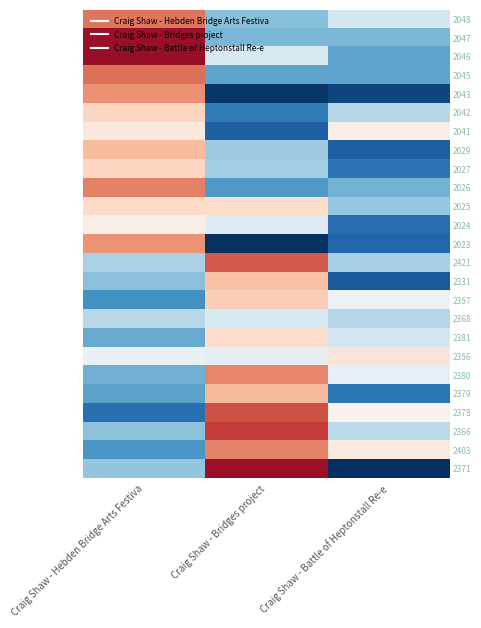

Reading left to right, extract all data points from this chart.

2048: Craig Shaw - Hebden Bridge Arts Festiva=1.2	Craig Shaw - Bridges project=-0.1	Craig Shaw - Battle of Heptonstall Re-e=0.3
2047: Craig Shaw - Hebden Bridge Arts Festiva=1.6	Craig Shaw - Bridges project=-0.1	Craig Shaw - Battle of Heptonstall Re-e=-0.1
2046: Craig Shaw - Hebden Bridge Arts Festiva=1.6	Craig Shaw - Bridges project=0.3	Craig Shaw - Battle of Heptonstall Re-e=-0.2
2045: Craig Shaw - Hebden Bridge Arts Festiva=1.2	Craig Shaw - Bridges project=-0.2	Craig Shaw - Battle of Heptonstall Re-e=-0.2
2043: Craig Shaw - Hebden Bridge Arts Festiva=1.1	Craig Shaw - Bridges project=-0.8	Craig Shaw - Battle of Heptonstall Re-e=-0.7
2042: Craig Shaw - Hebden Bridge Arts Festiva=0.8	Craig Shaw - Bridges project=-0.4	Craig Shaw - Battle of Heptonstall Re-e=0.1
2041: Craig Shaw - Hebden Bridge Arts Festiva=0.6	Craig Shaw - Bridges project=-0.6	Craig Shaw - Battle of Heptonstall Re-e=0.6
2029: Craig Shaw - Hebden Bridge Arts Festiva=0.9	Craig Shaw - Bridges project=0.0	Craig Shaw - Battle of Heptonstall Re-e=-0.6
2027: Craig Shaw - Hebden Bridge Arts Festiva=0.8	Craig Shaw - Bridges project=0.0	Craig Shaw - Battle of Heptonstall Re-e=-0.5
2026: Craig Shaw - Hebden Bridge Arts Festiva=1.2	Craig Shaw - Bridges project=-0.2	Craig Shaw - Battle of Heptonstall Re-e=-0.1
2025: Craig Shaw - Hebden Bridge Arts Festiva=0.8	Craig Shaw - Bridges project=0.7	Craig Shaw - Battle of Heptonstall Re-e=-0.0
2024: Craig Shaw - Hebden Bridge Arts Festiva=0.6	Craig Shaw - Bridges project=0.3	Craig Shaw - Battle of Heptonstall Re-e=-0.5
2023: Craig Shaw - Hebden Bridge Arts Festiva=1.1	Craig Shaw - Bridges project=-0.8	Craig Shaw - Battle of Heptonstall Re-e=-0.5
2421: Craig Shaw - Hebden Bridge Arts Festiva=0.1	Craig Shaw - Bridges project=1.3	Craig Shaw - Battle of Heptonstall Re-e=0.1
2331: Craig Shaw - Hebden Bridge Arts Festiva=-0.0	Craig Shaw - Bridges project=0.9	Craig Shaw - Battle of Heptonstall Re-e=-0.6
2357: Craig Shaw - Hebden Bridge Arts Festiva=-0.3	Craig Shaw - Bridges project=0.8	Craig Shaw - Battle of Heptonstall Re-e=0.4
2368: Craig Shaw - Hebden Bridge Arts Festiva=0.1	Craig Shaw - Bridges project=0.3	Craig Shaw - Battle of Heptonstall Re-e=0.1
2381: Craig Shaw - Hebden Bridge Arts Festiva=-0.2	Craig Shaw - Bridges project=0.7	Craig Shaw - Battle of Heptonstall Re-e=0.2
2356: Craig Shaw - Hebden Bridge Arts Festiva=0.4	Craig Shaw - Bridges project=0.4	Craig Shaw - Battle of Heptonstall Re-e=0.7
2380: Craig Shaw - Hebden Bridge Arts Festiva=-0.1	Craig Shaw - Bridges project=1.1	Craig Shaw - Battle of Heptonstall Re-e=0.4
2379: Craig Shaw - Hebden Bridge Arts Festiva=-0.2	Craig Shaw - Bridges project=0.9	Craig Shaw - Battle of Heptonstall Re-e=-0.4
2378: Craig Shaw - Hebden Bridge Arts Festiva=-0.5	Craig Shaw - Bridges project=1.3	Craig Shaw - Battle of Heptonstall Re-e=0.5
2366: Craig Shaw - Hebden Bridge Arts Festiva=-0.0	Craig Shaw - Bridges project=1.4	Craig Shaw - Battle of Heptonstall Re-e=0.1
2403: Craig Shaw - Hebden Bridge Arts Festiva=-0.3	Craig Shaw - Bridges project=1.1	Craig Shaw - Battle of Heptonstall Re-e=0.6
2371: Craig Shaw - Hebden Bridge Arts Festiva=-0.0	Craig Shaw - Bridges project=1.6	Craig Shaw - Battle of Heptonstall Re-e=-1.0